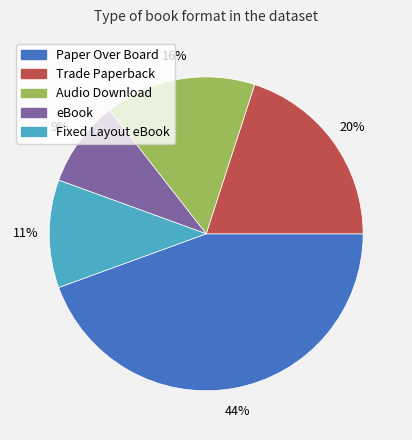

What percentage is the Trade Paperback slice, to the nearest percent?

20%